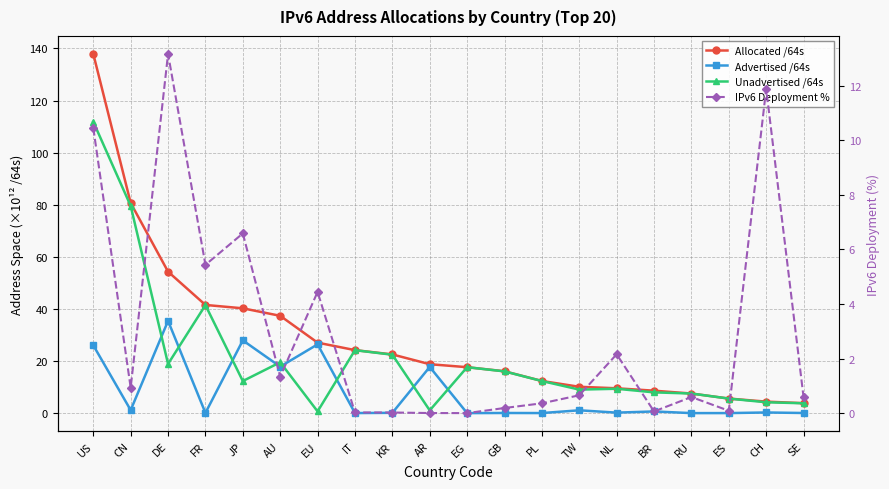

Is it true that Allocated /64s equals 2.5 at PL?

False